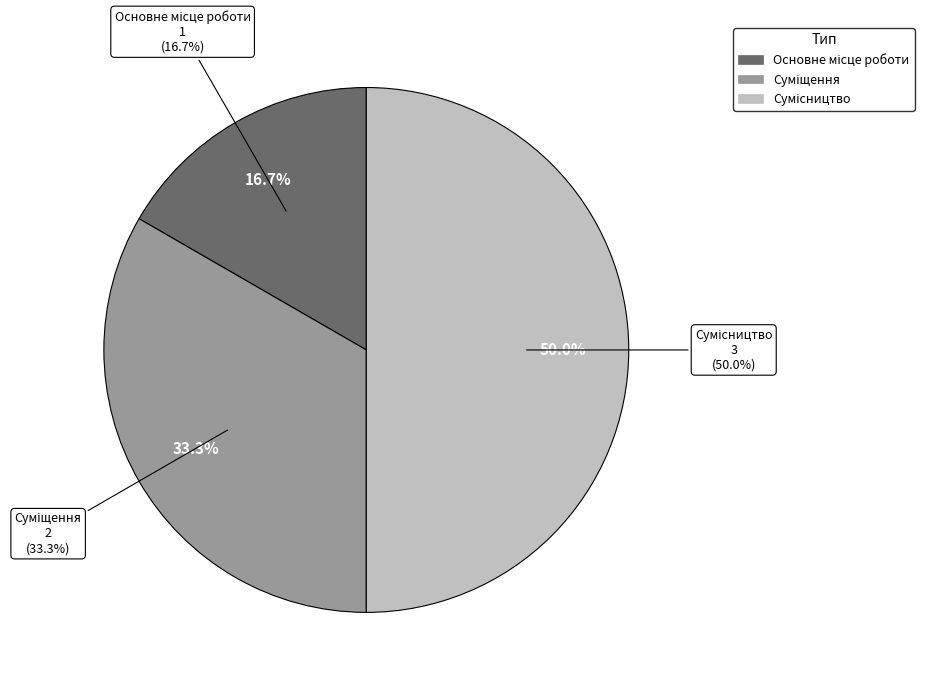

What portion of the pie excludes Суміщення?

66.7%